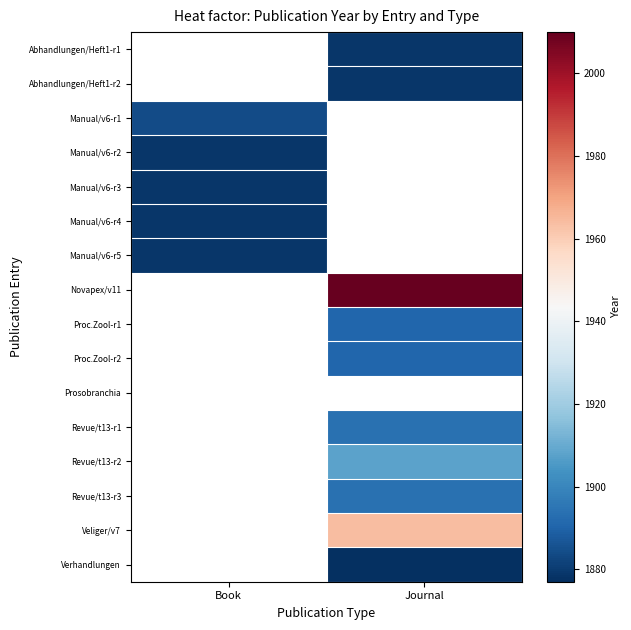

Is the value of Novapex/v11 at Journal greater than the value of Proc.Zool-r1 at Journal?

Yes